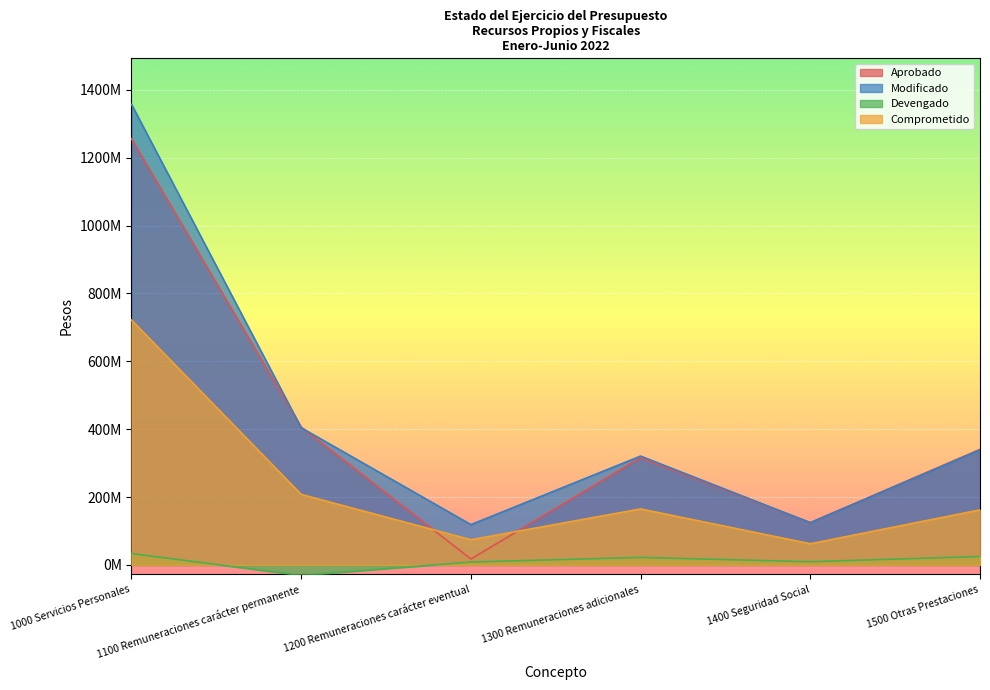

True or false: Comprometido and Devengado cross at least once.

False